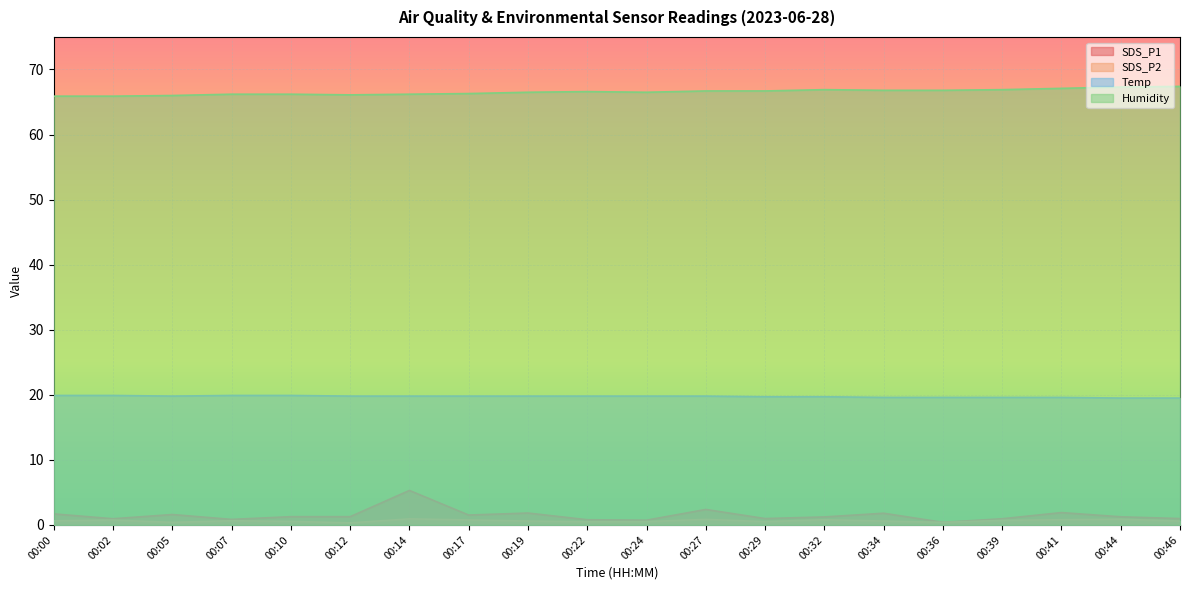

What is the smallest value displayed?

0.3